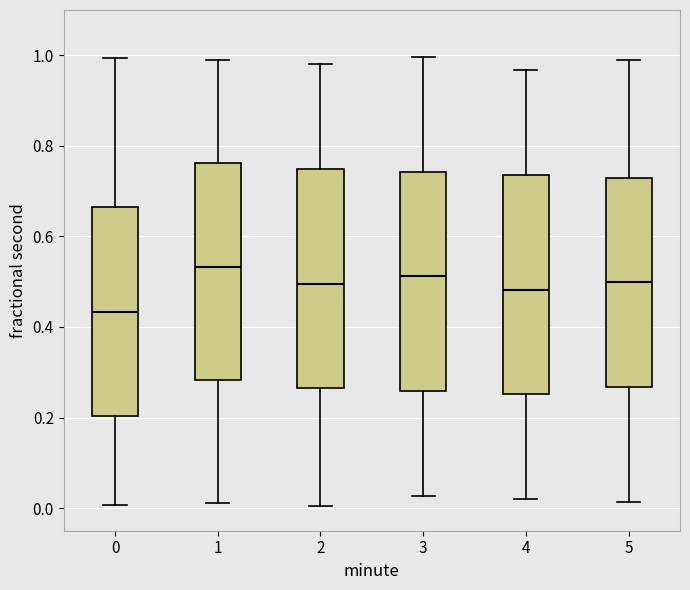

Which box's median line is the highest?

1